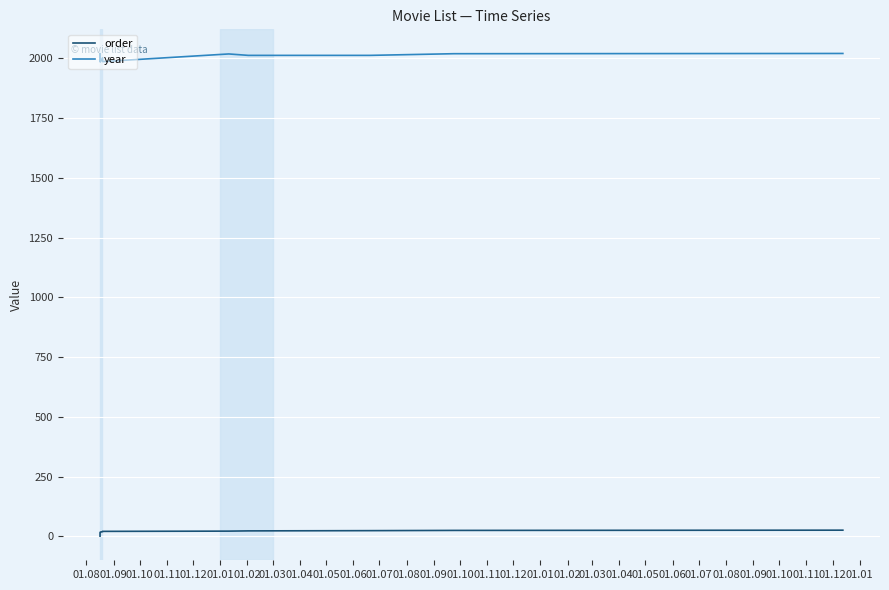

Which series has the largest range (max minus min)?

year